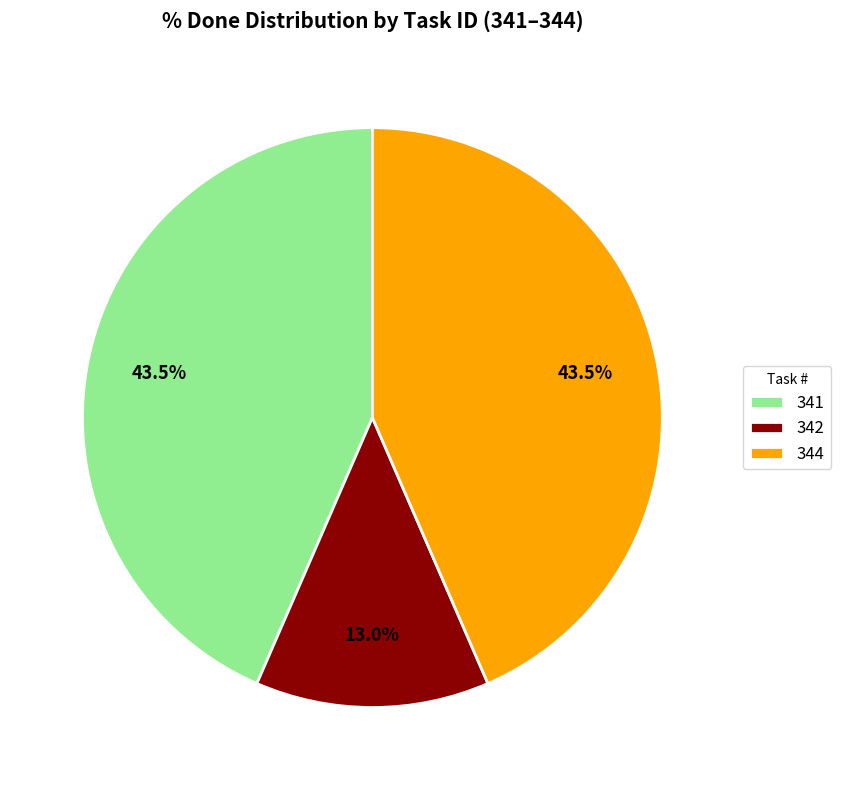

Does any single category account for the majority?

No